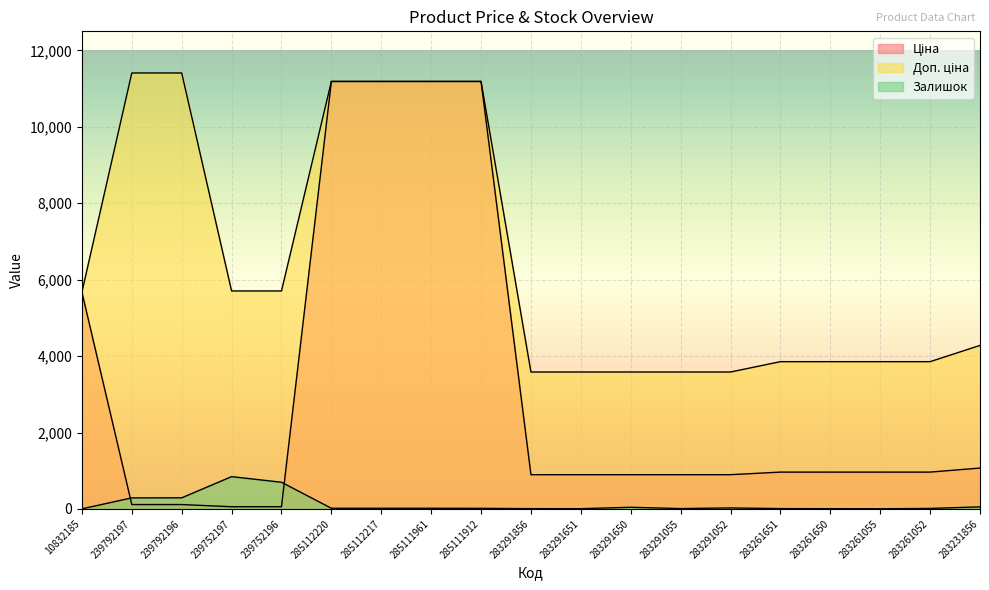

True or false: Доп. ціна and Залишок cross at least once.

False